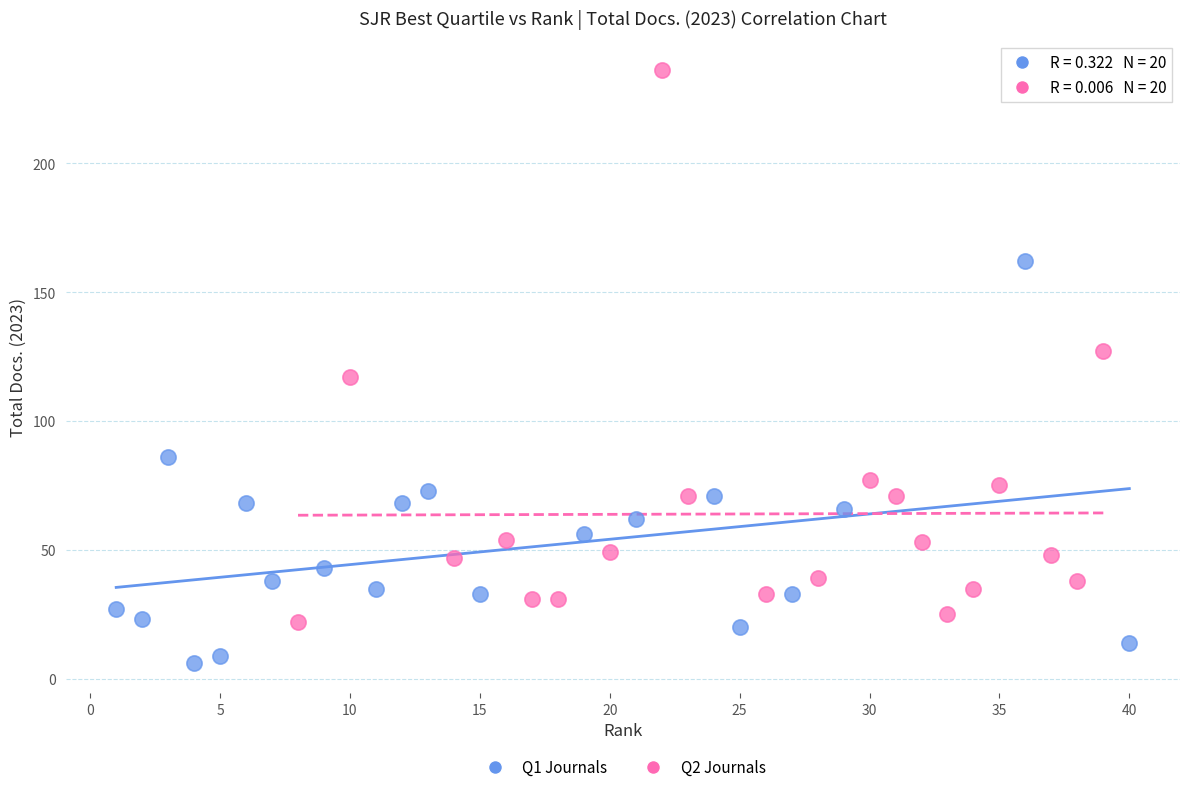

What are all the series names shown in the legend?

Q1 Journals, Q2 Journals